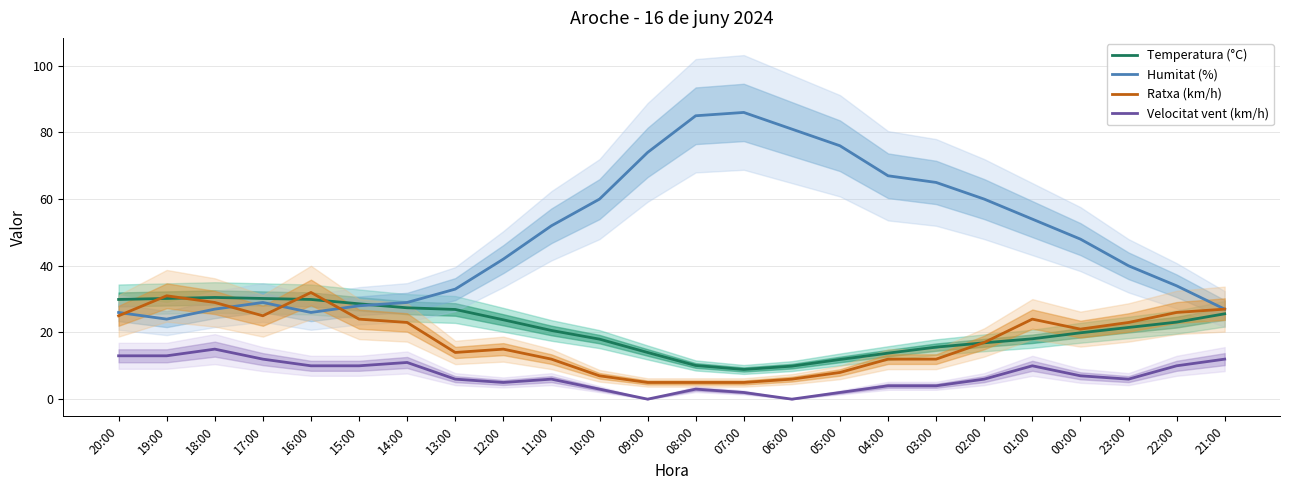

Reading left to right, list all the values displayed in this chart.

Temperatura (°C): 29.9	30.2	30.5	30.2	29.9	28.6	27.4	26.9	23.8	20.6	18.0	14.0	10.1	8.9	9.9	11.9	13.8	15.6	16.9	18.1	19.9	21.5	23.1	25.6
Humitat (%): 26.0	24.0	27.0	29.0	26.0	28.0	29.0	33.0	42.0	52.0	60.0	74.0	85.0	86.0	81.0	76.0	67.0	65.0	60.0	54.0	48.0	40.0	34.0	27.0
Ratxa (km/h): 25.0	31.0	29.0	25.0	32.0	24.0	23.0	14.0	15.0	12.0	7.0	5.0	5.0	5.0	6.0	8.0	12.0	12.0	17.0	24.0	21.0	23.0	26.0	27.0
Velocitat vent (km/h): 13.0	13.0	15.0	12.0	10.0	10.0	11.0	6.0	5.0	6.0	3.0	0.0	3.0	2.0	0.0	2.0	4.0	4.0	6.0	10.0	7.0	6.0	10.0	12.0